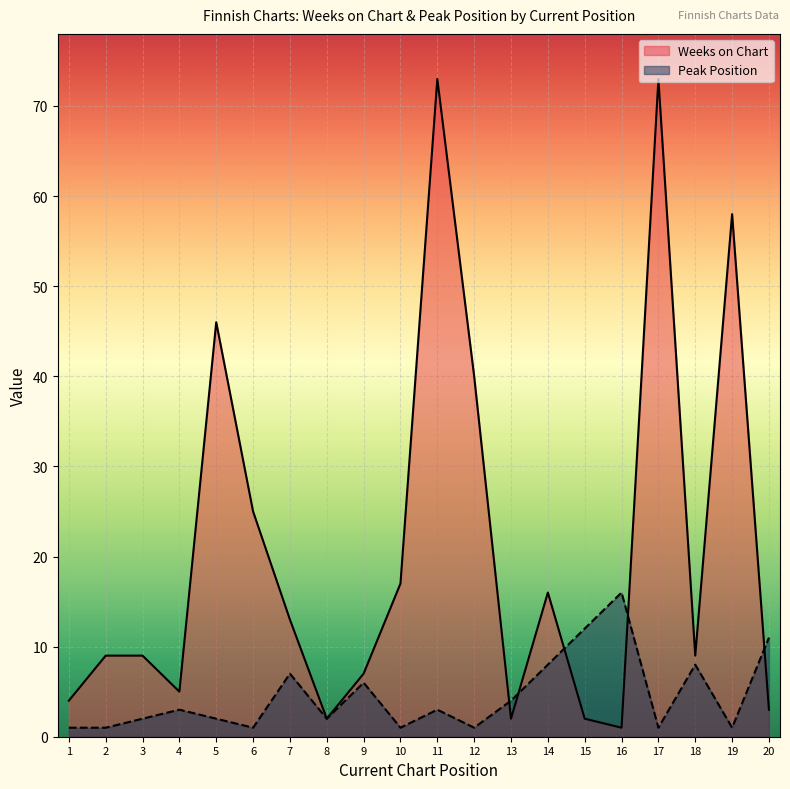

What is the difference between the Peak Position values at 7 and 18?

1